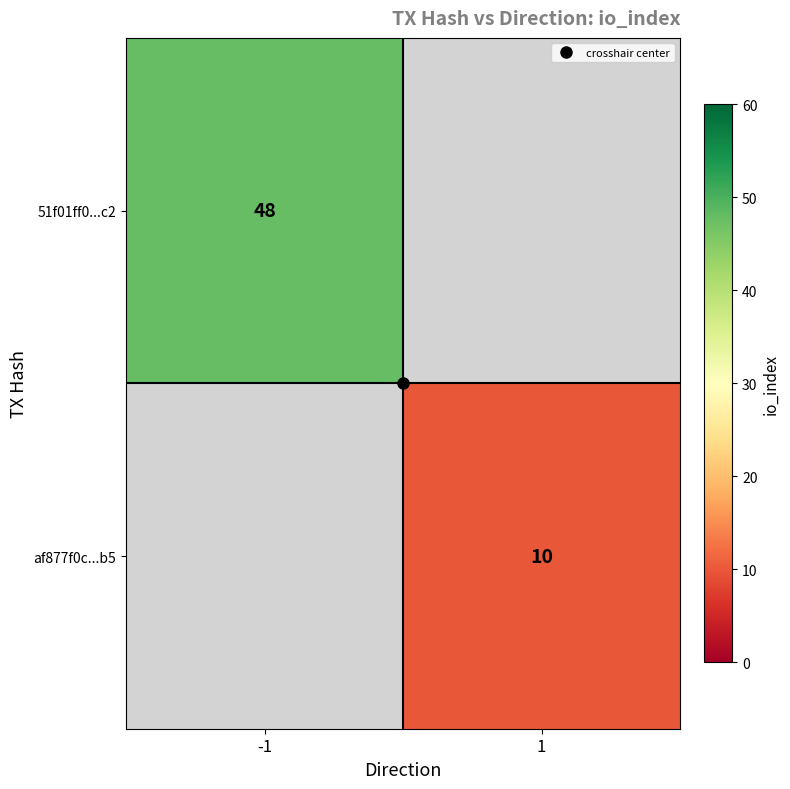

At which category does the chart reach its minimum across all series?

1